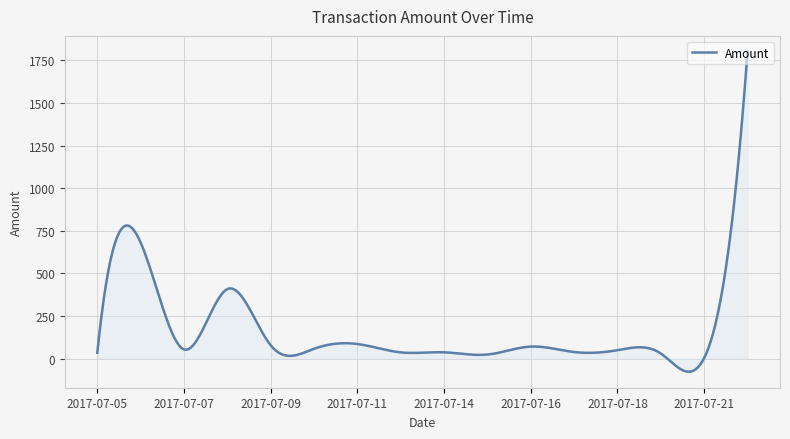

What is the maximum value shown in the chart?

1800.0